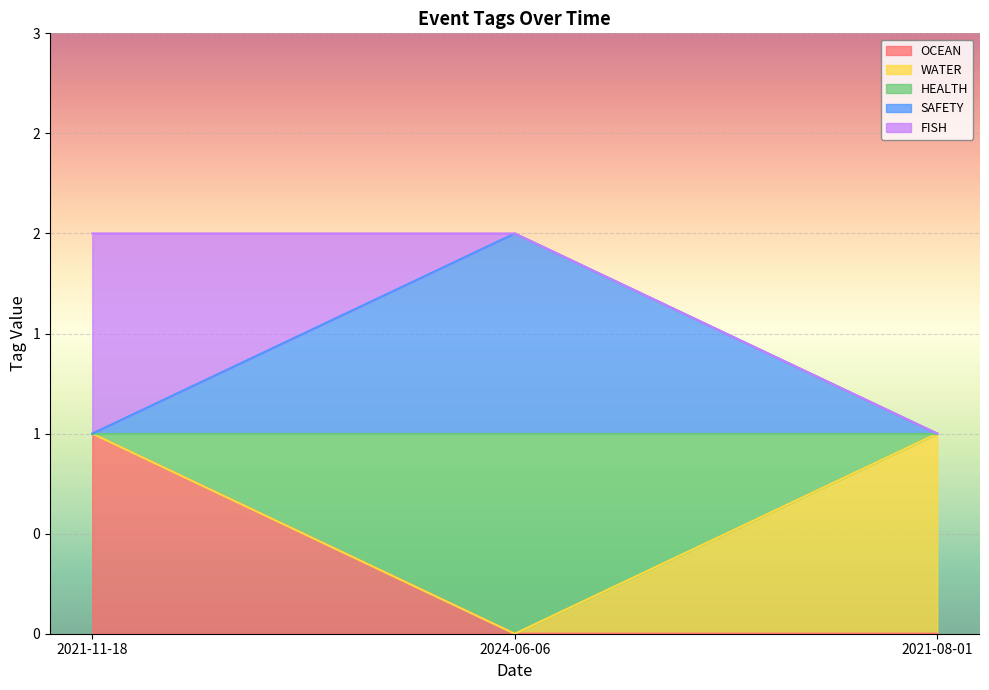

Between 2024-06-06 and 2021-08-01, which is larger?

2024-06-06